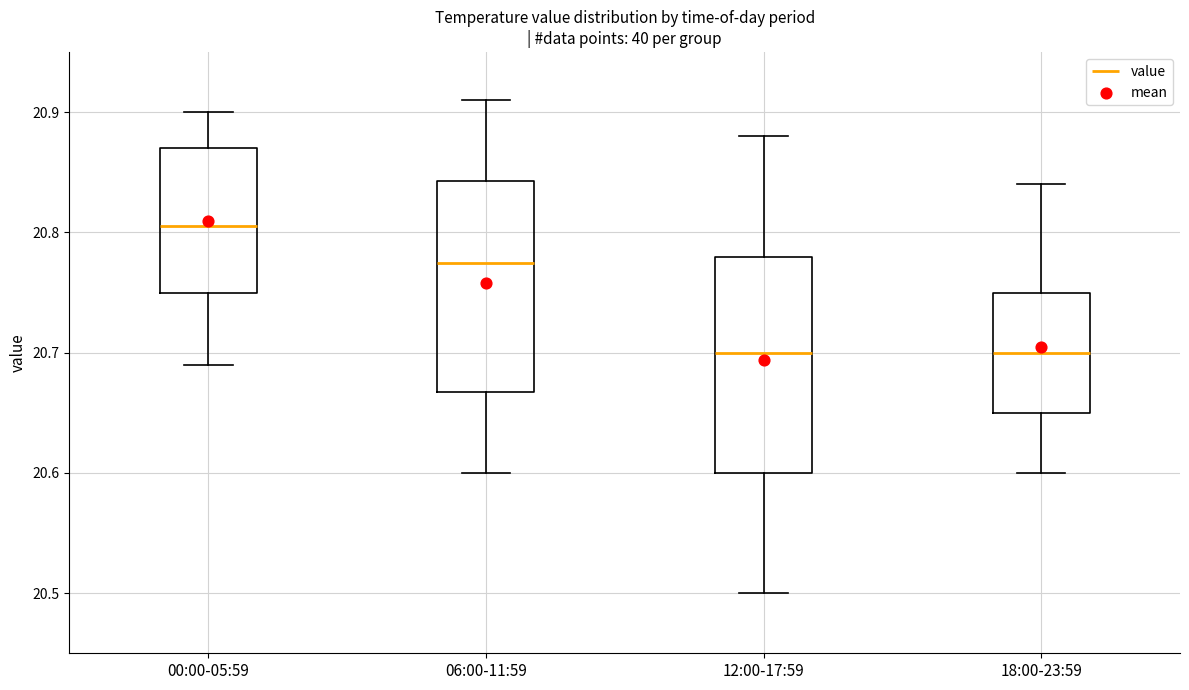

Where does the upper whisker of the box for 12:00-17:59 end on the y-axis? The values are not printed on the chart, so give them approximately, as read against the axis.

20.88